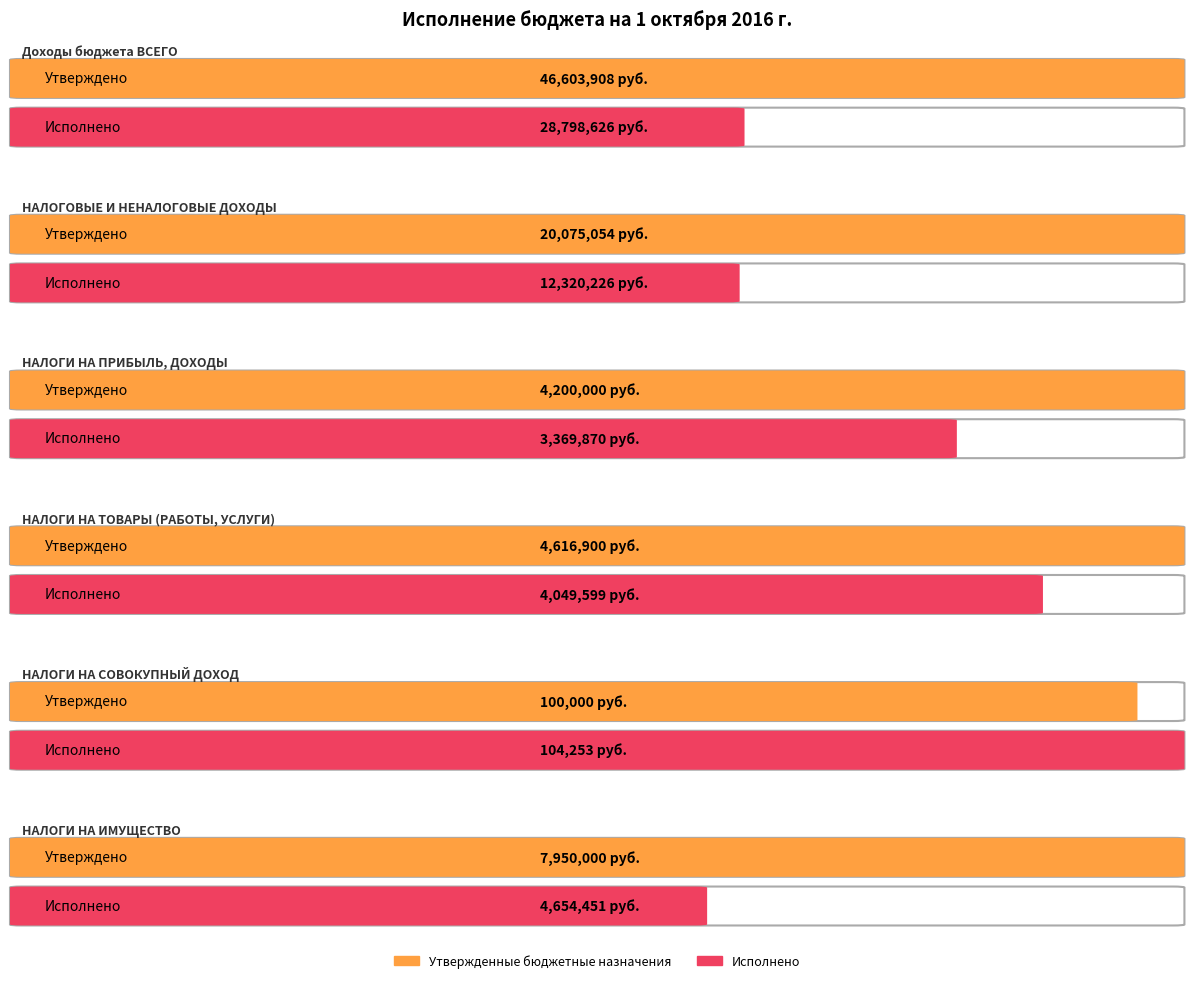

Which category has the lowest value in the Исполнено series?

НАЛОГИ НА СОВОКУПНЫЙ ДОХОД